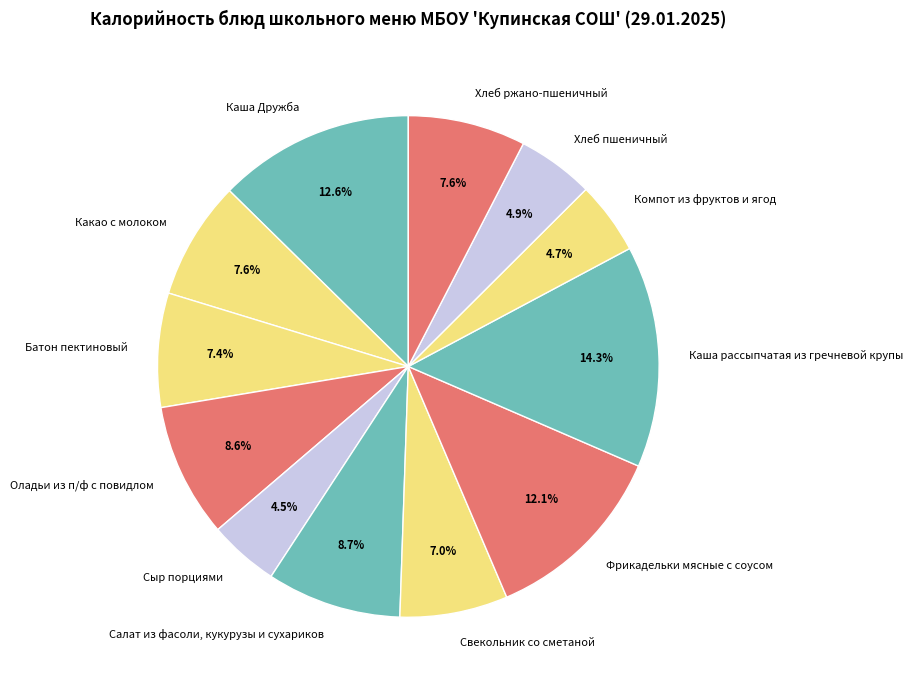

Is it true that Батон пектиновый is 7% of the pie?

True